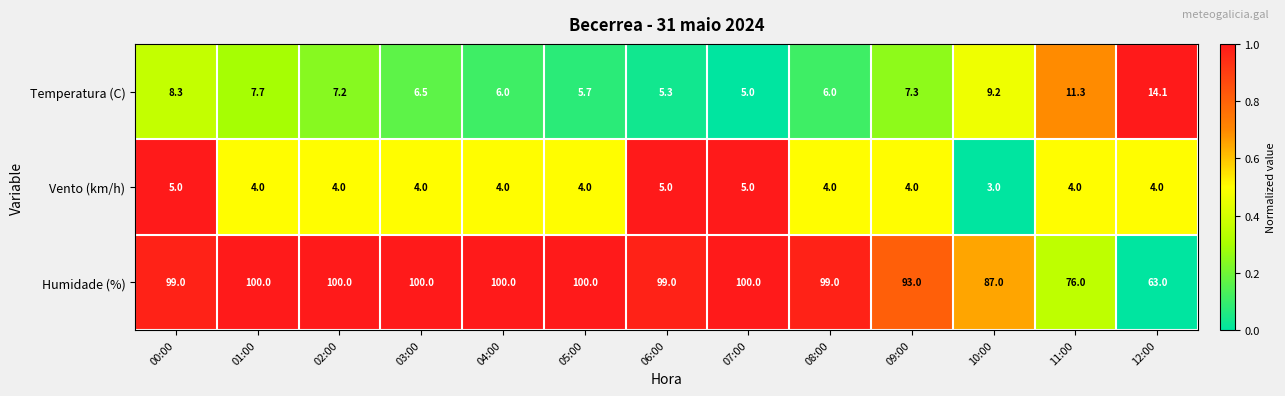

What is the total value across all series at 03:00?

110.5